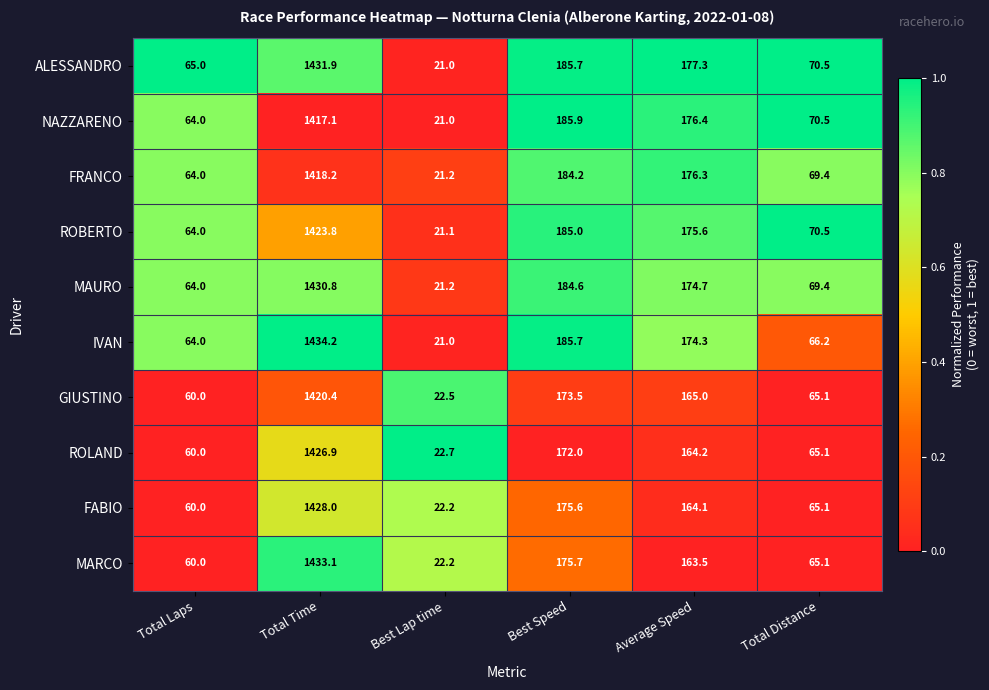

How many categories are shown in the chart?

6